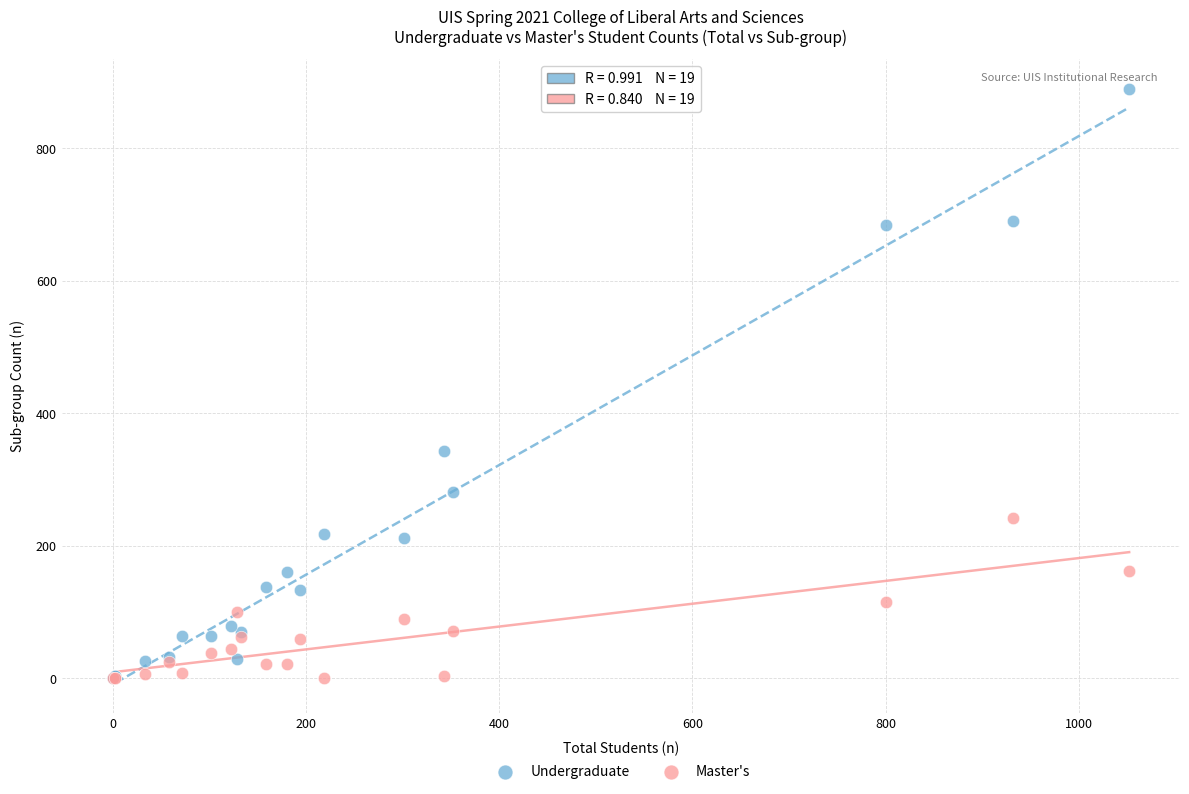

Which series has the largest Y range (max minus min)?

Undergraduate